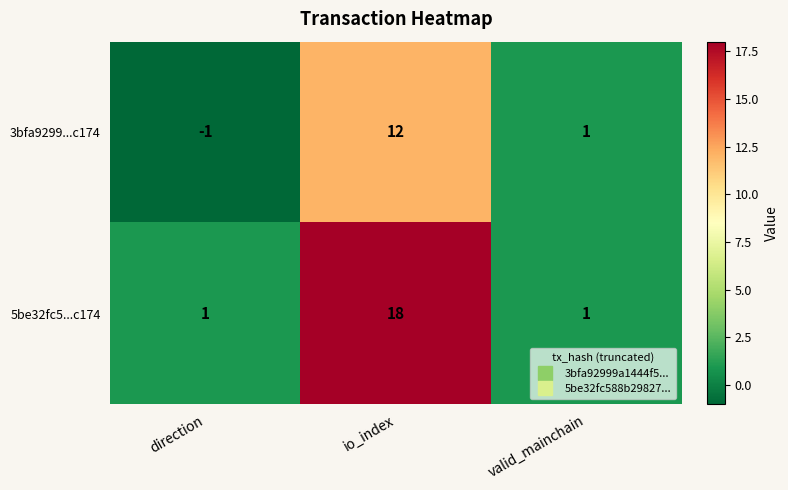

Which label corresponds to the largest value in the chart?

io_index